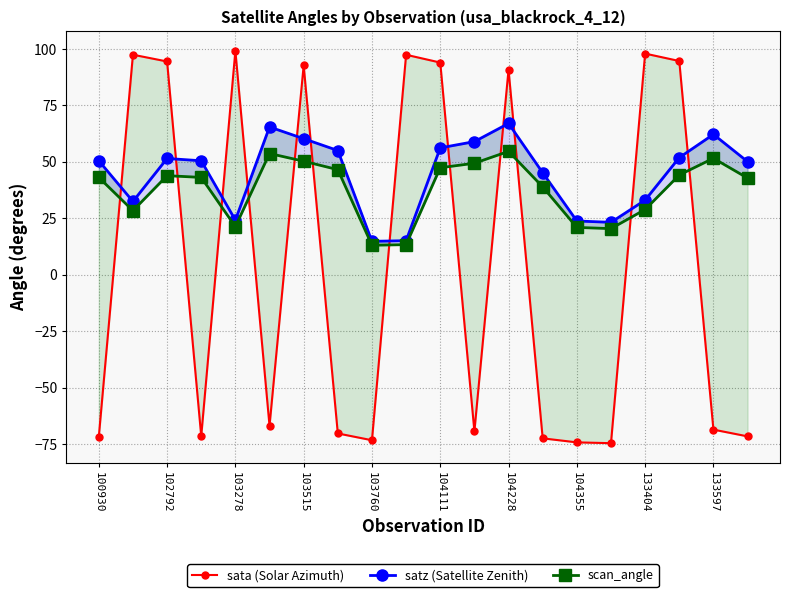

Reading right to left, extract all data points from this chart.

sata (Solar Azimuth): -71.6	-68.6	94.6	97.9	-74.6	-74.3	-72.5	90.8	-69.4	93.9	97.4	-73.3	-70.3	92.7	-67.0	99.1	-71.5	94.4	97.4	-71.9
satz (Satellite Zenith): 50.1	62.1	51.8	33.0	23.2	23.8	45.1	67.0	58.9	56.1	15.1	14.8	55.0	60.2	65.4	24.2	50.4	51.5	32.4	50.4
scan_angle: 42.8	51.5	44.1	28.9	20.4	20.9	38.9	54.6	49.4	47.4	13.3	13.0	46.5	50.2	53.7	21.3	43.1	43.9	28.4	43.1